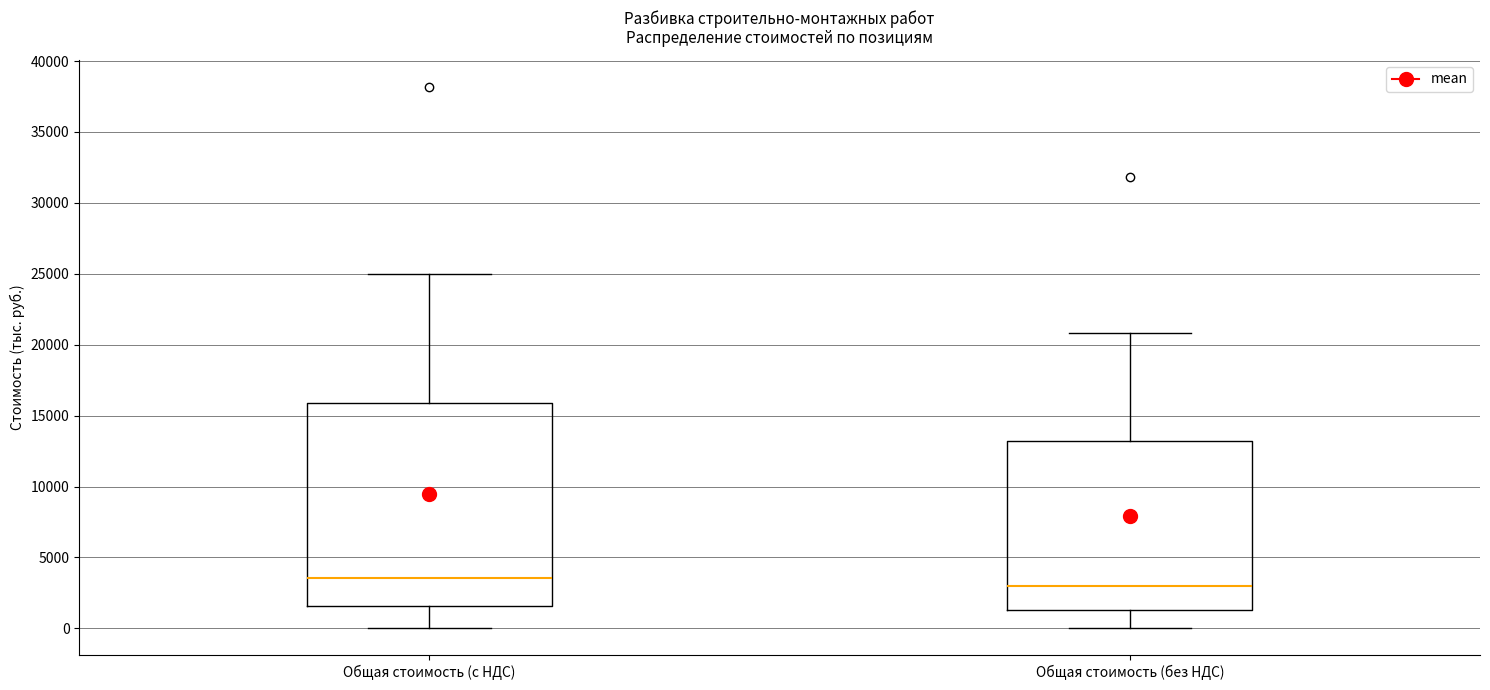

Comparing the boxes themselves (not the whiskers), which one is the tallest?

Общая стоимость (с НДС)